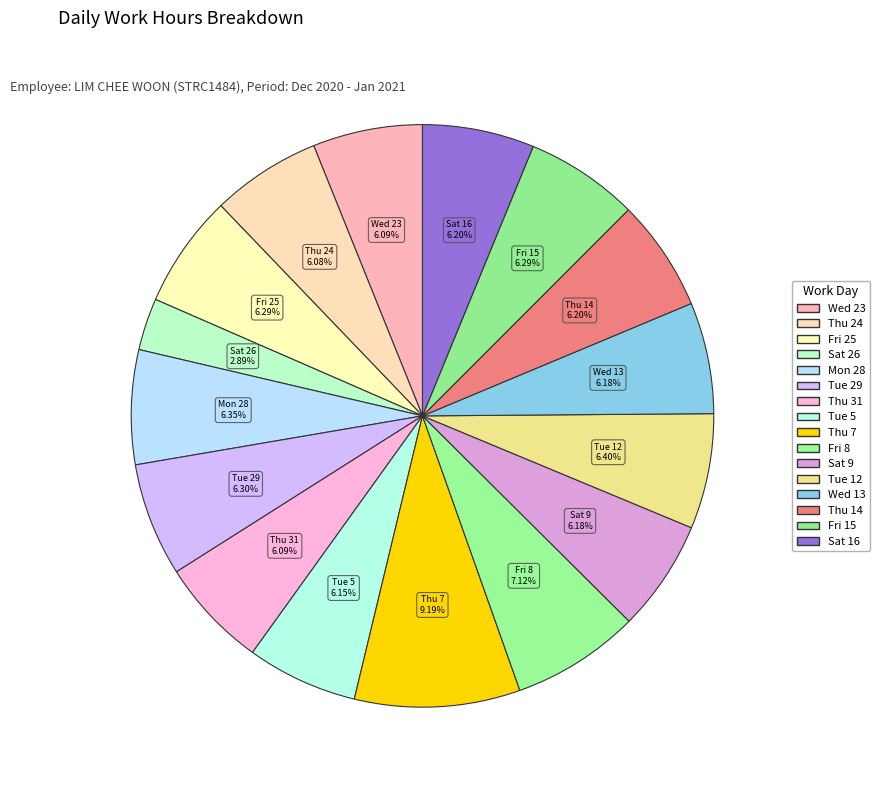

Which slice is the largest?

Thu 7